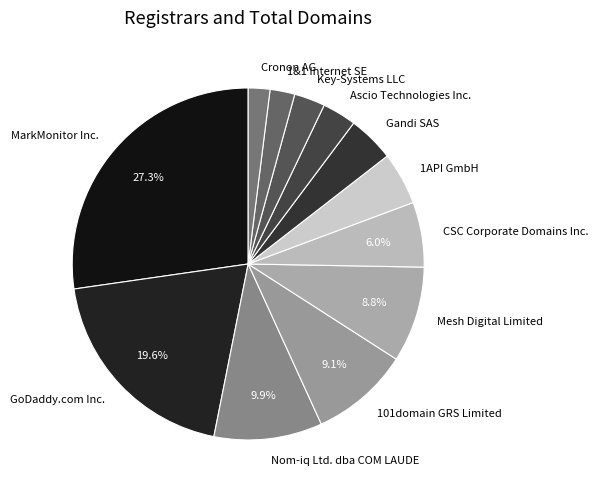

To the nearest percent, what percentage of the pie is Key-Systems LLC?

3%